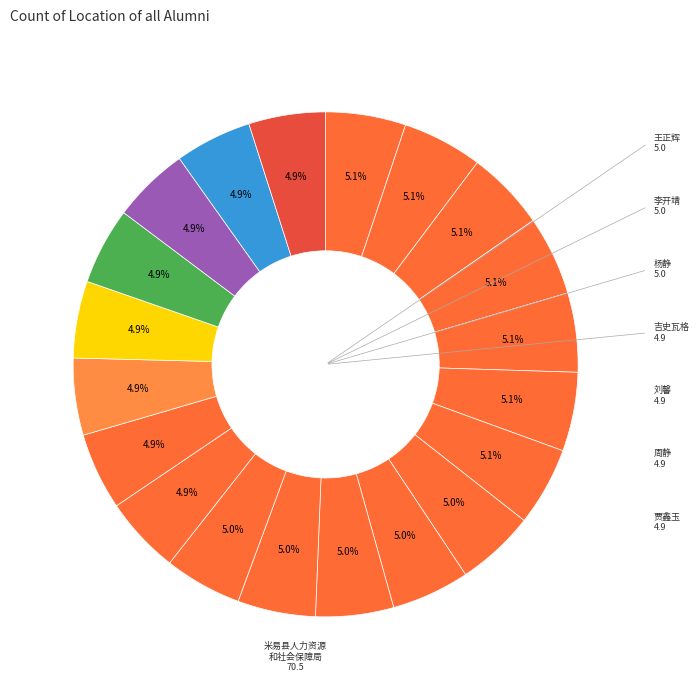

What is the smallest slice in the pie chart?

柏松